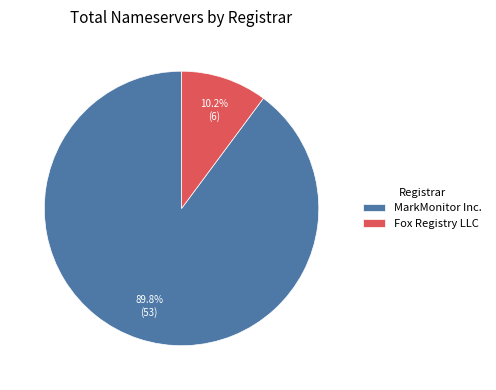

Combined, what portion of the pie is Fox Registry LLC and MarkMonitor Inc.?

100.0%